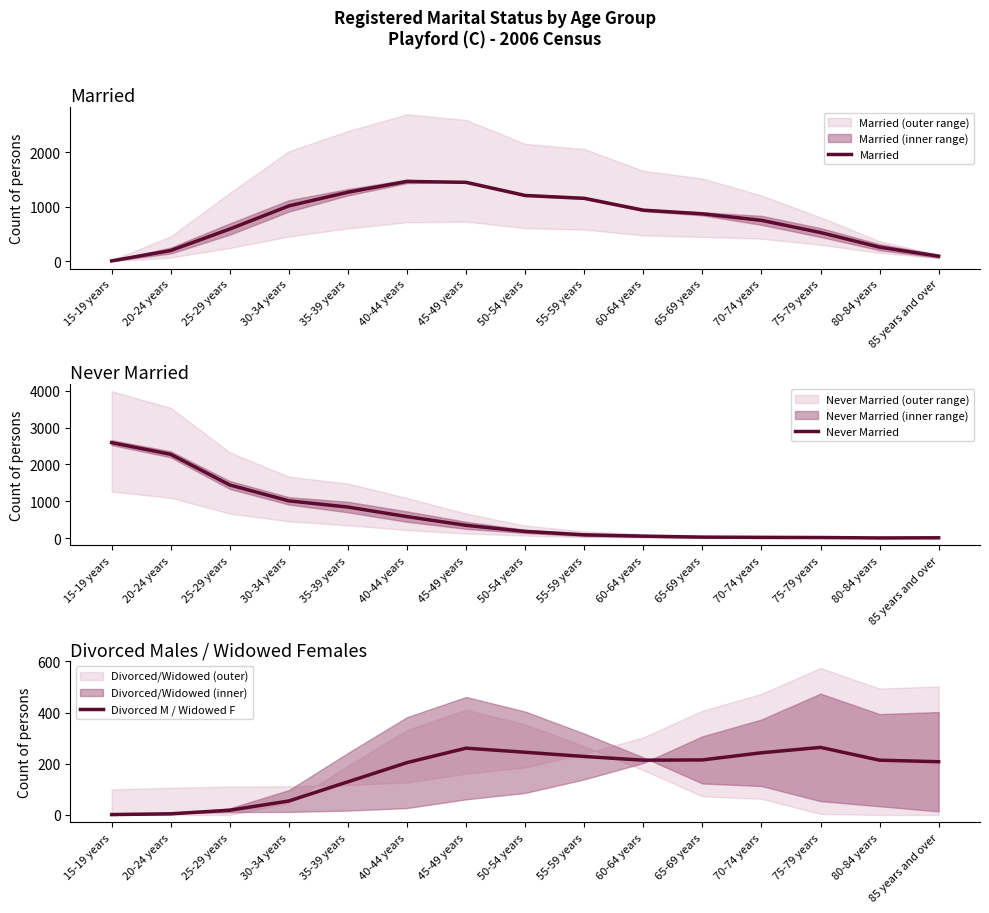

True or false: Married has a value of 237.0 at 55-59 years.

False